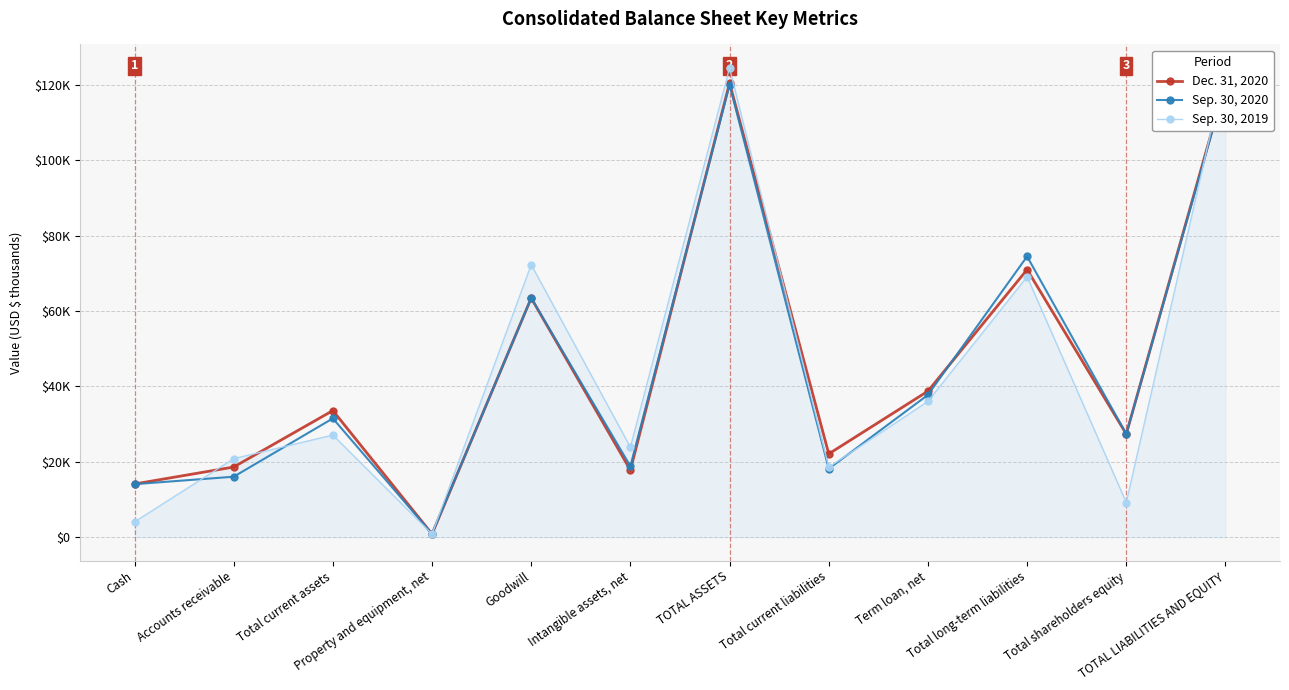

The Dec. 31, 2020 series shows 21653 at Cash. True or false?

False